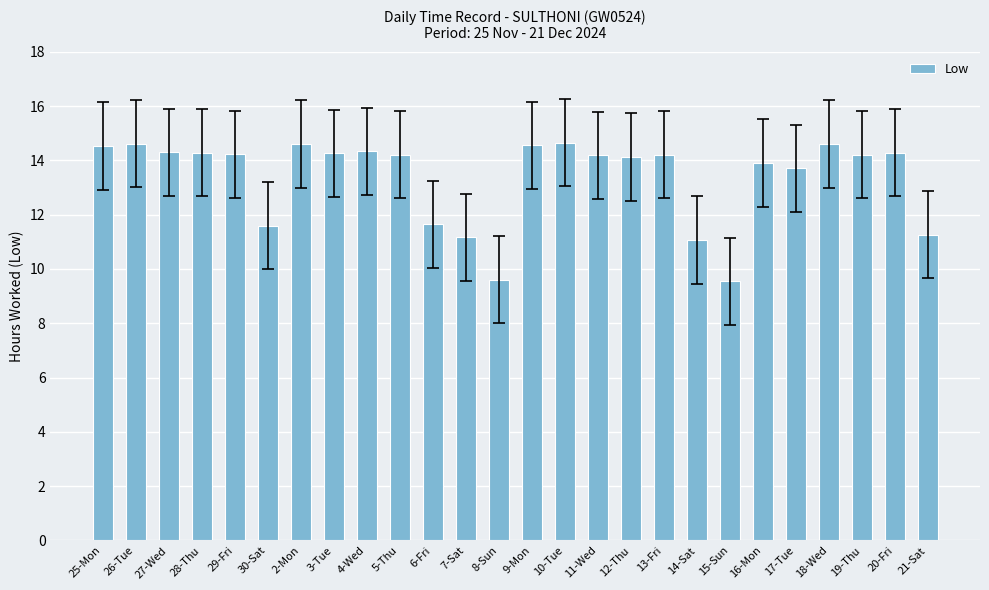

What is the ratio of the value at 19-Thu to the value at 3-Tue?

1.0